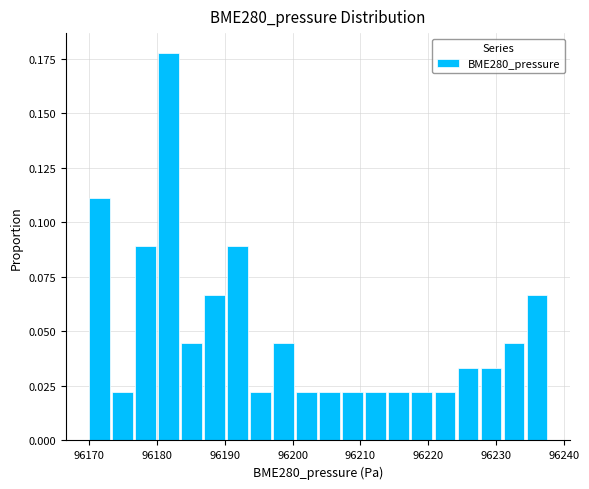

Read against the x-axis, roughly where is the centre of the tallest bar?

96182